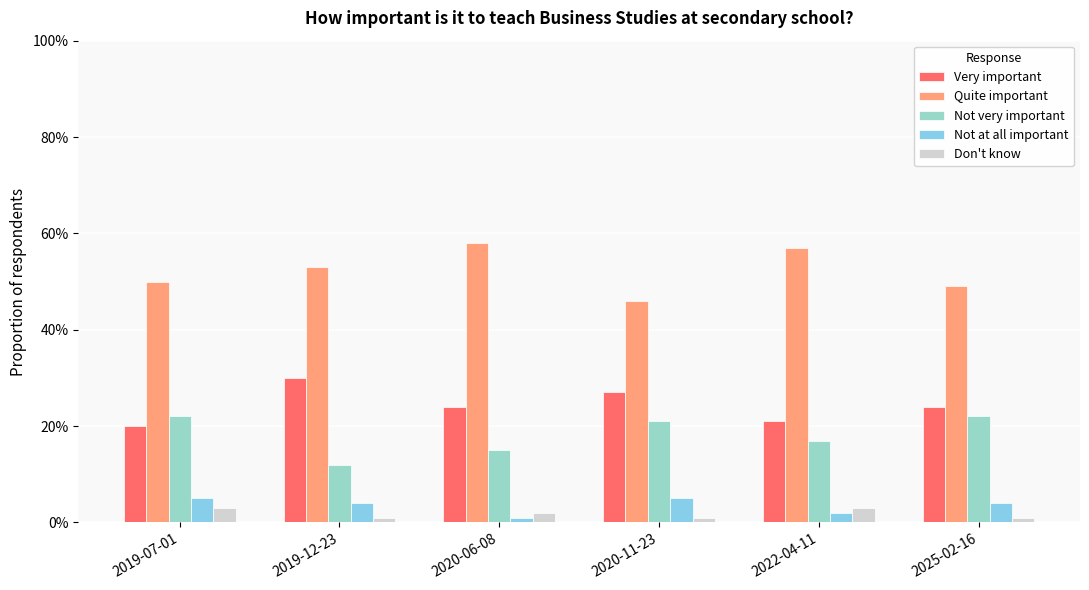

Is the value of Not at all important at 2020-06-08 greater than the value of Don't know at 2020-11-23?

No